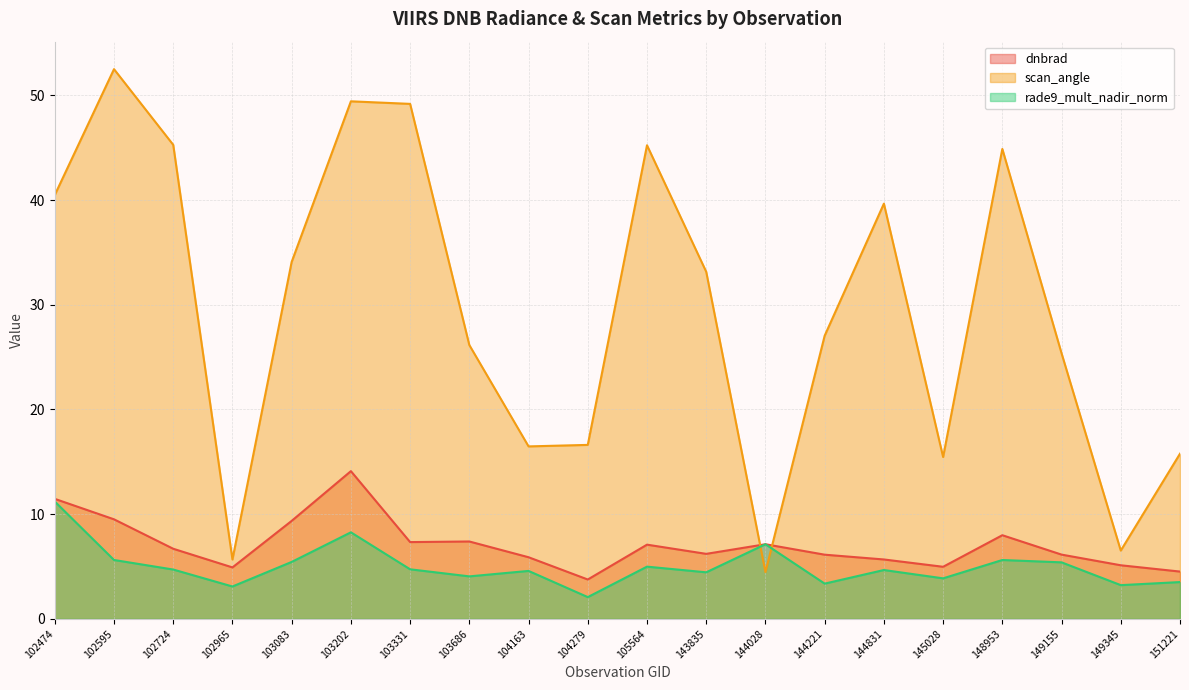

What is the difference between the highest and lowest values at 103686?

22.1